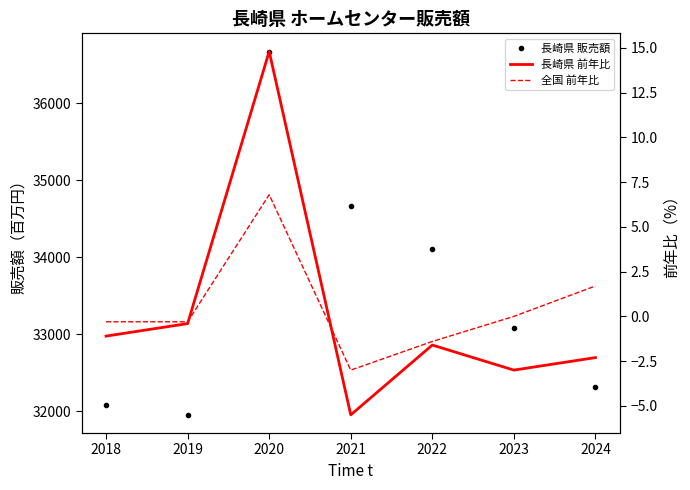

How many data points in 全国 前年比 are less than 0?

4